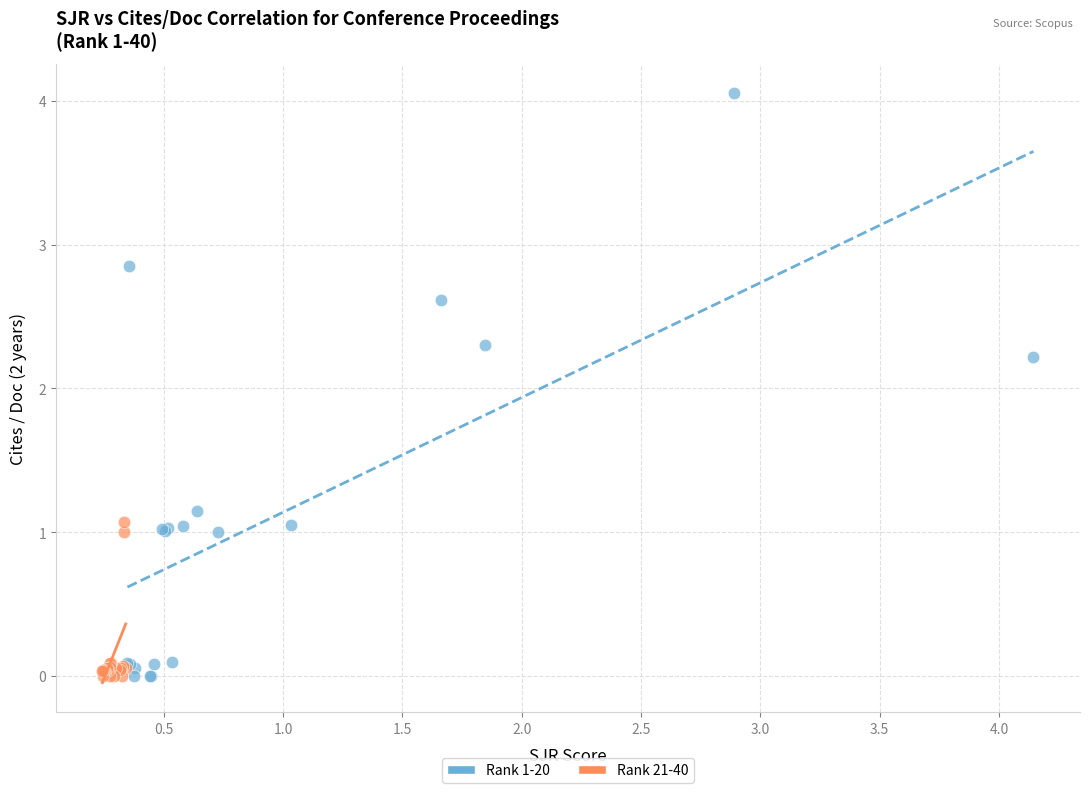

Which series contains the highest Y value?

Rank 1-20